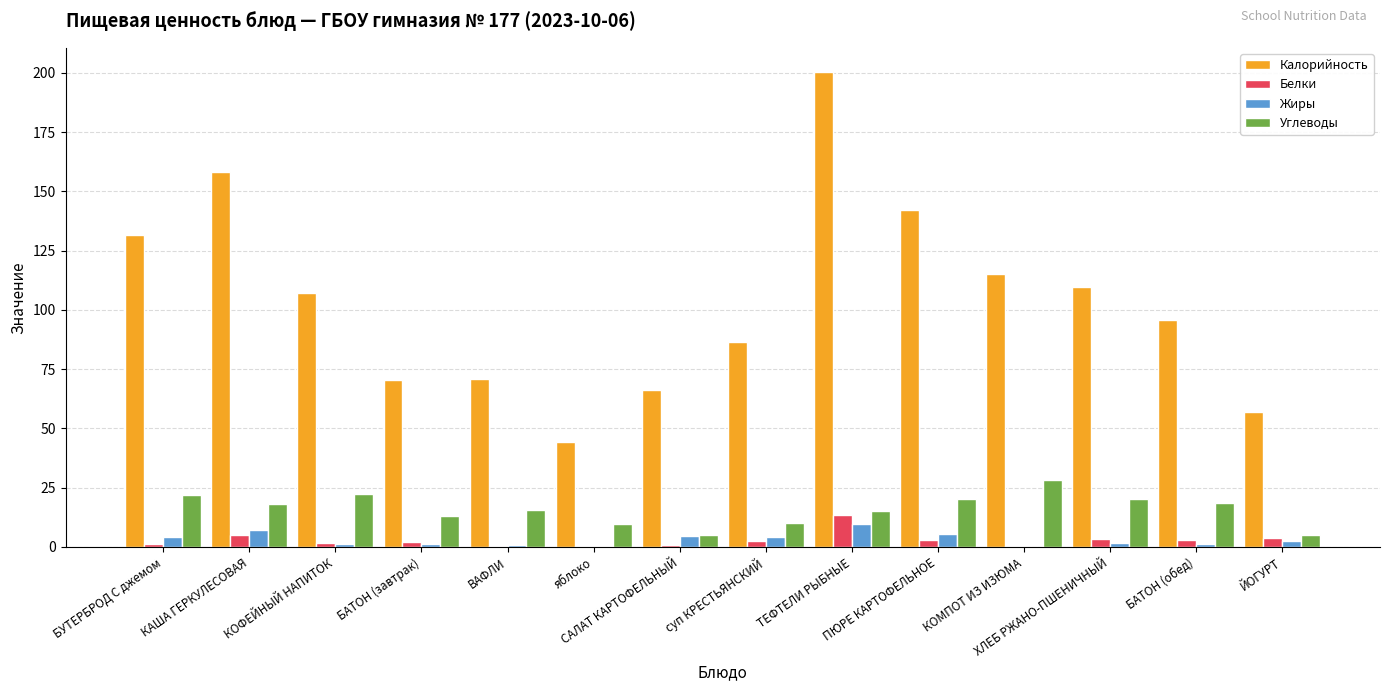

What is the sum of all Калорийность values?

1455.7